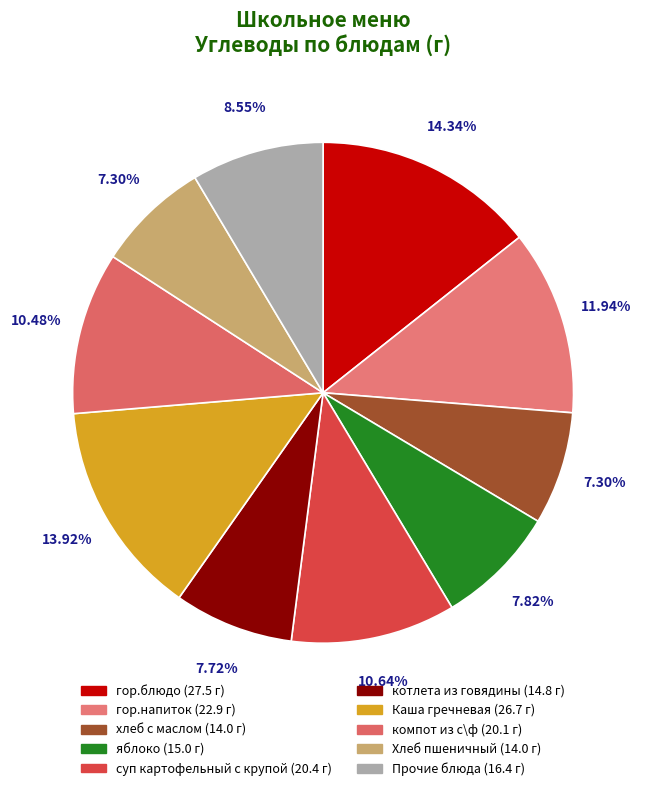

How many segments does this pie chart have?

10